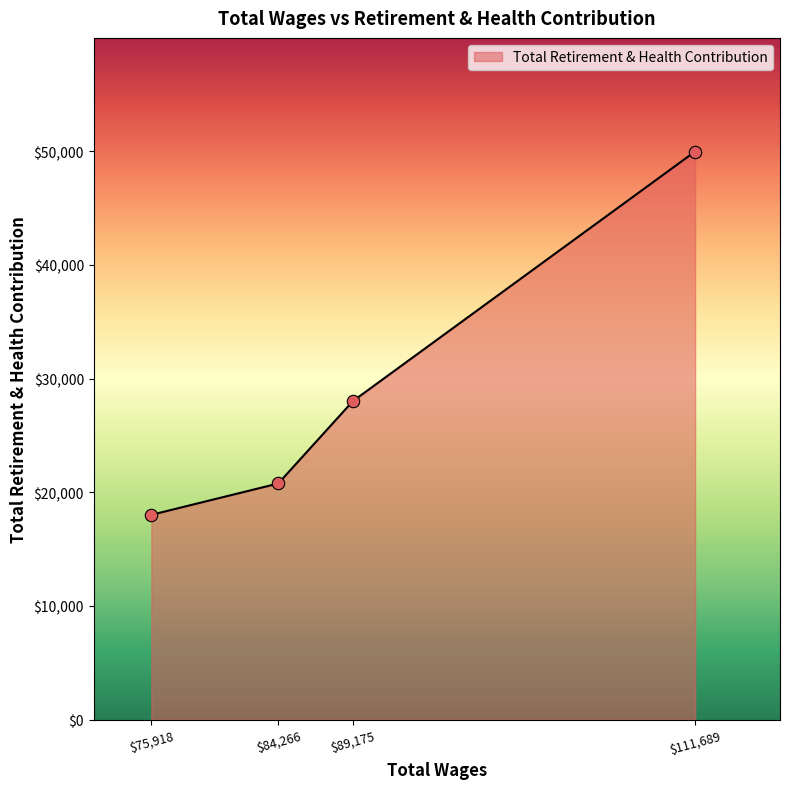

True or false: there are more than 2 points higher than both neighbors.

False